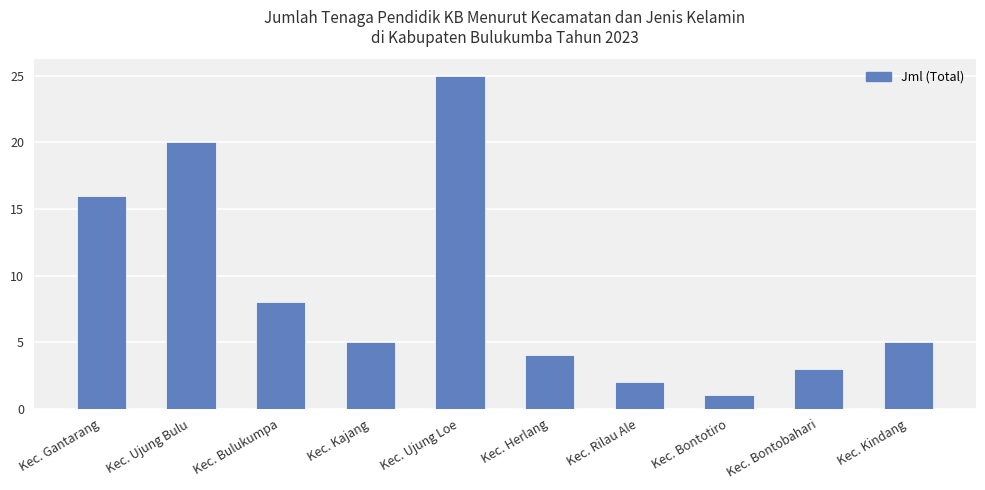

What is the label of the 8th bar from the left?

Kec. Bontotiro